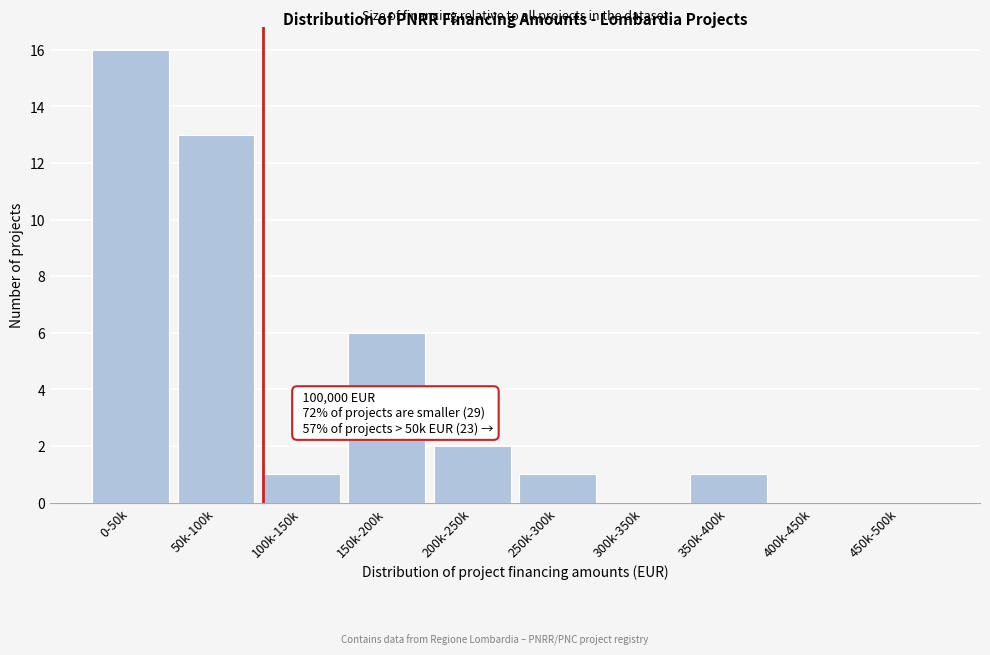

Reading right to left, list all the values displayed in this chart.

450k-500k=0	400k-450k=0	350k-400k=1	300k-350k=0	250k-300k=1	200k-250k=2	150k-200k=6	100k-150k=1	50k-100k=13	0-50k=16